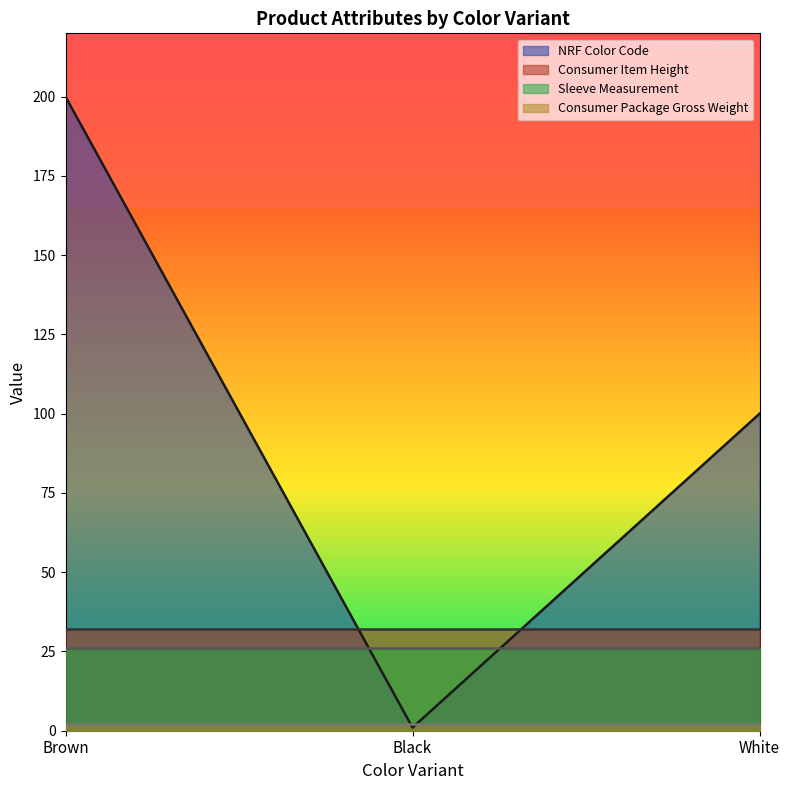

The value of Consumer Item Height at White is 32. True or false?

True